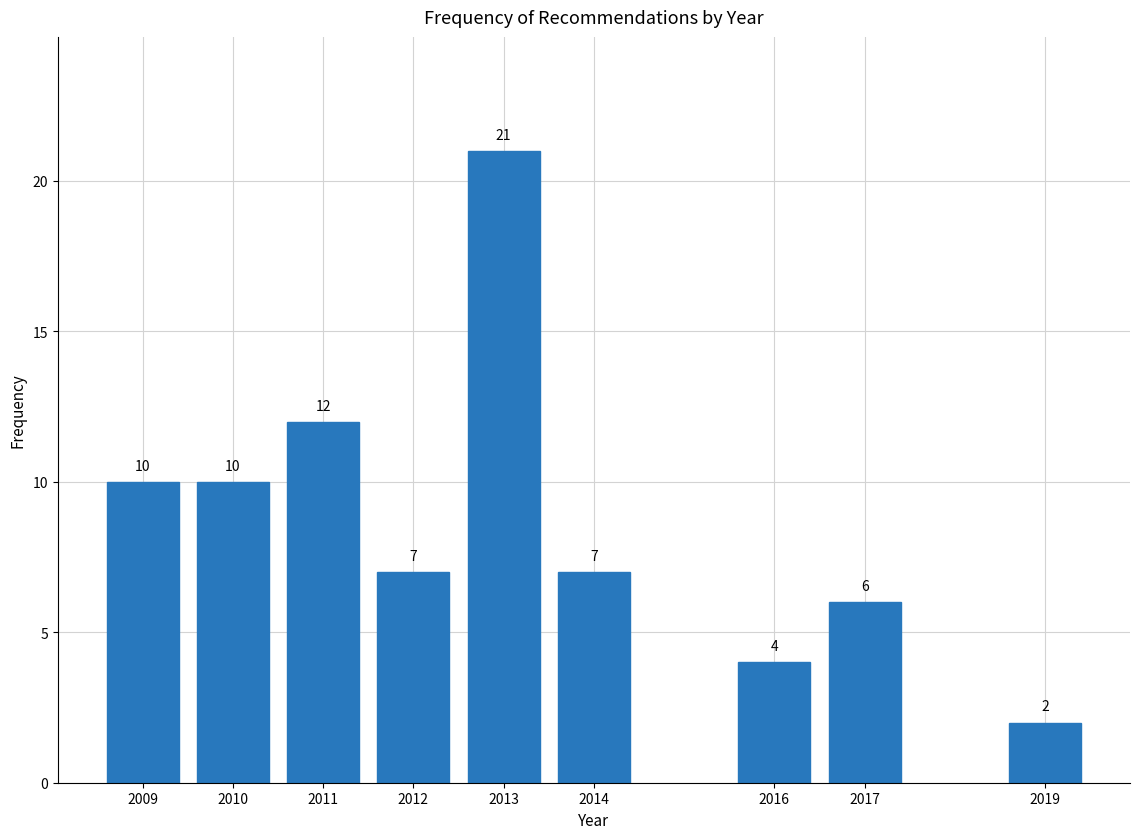

Reading left to right, list all the values displayed in this chart.

10	10	12	7	21	7	4	6	2